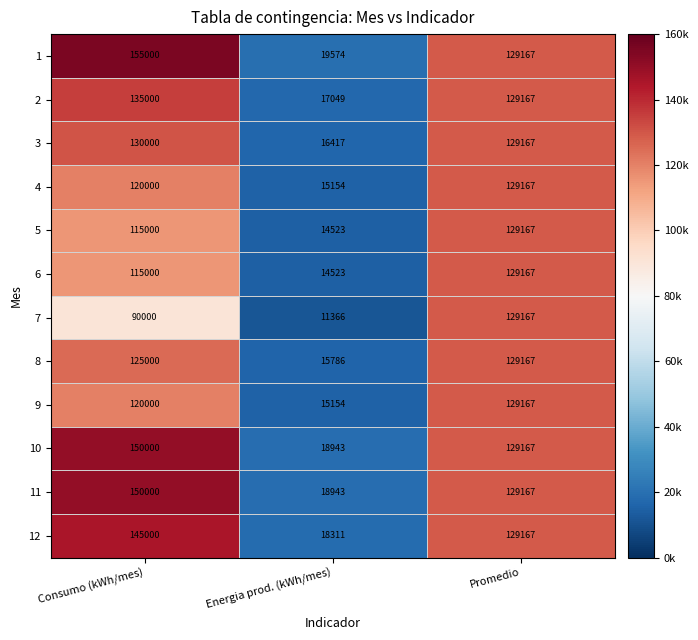

What is the greatest value displayed?

155000